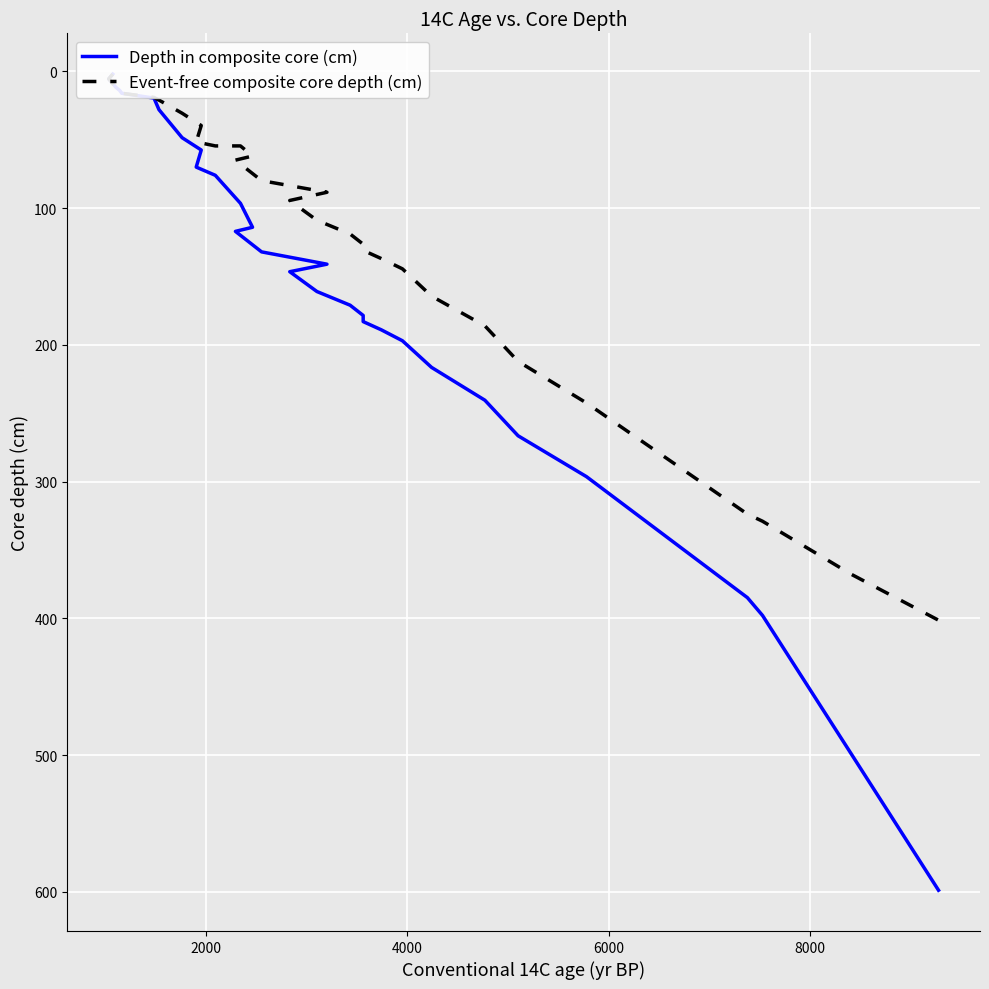

What are all the series names shown in the legend?

Depth in composite core (cm), Event-free composite core depth (cm)